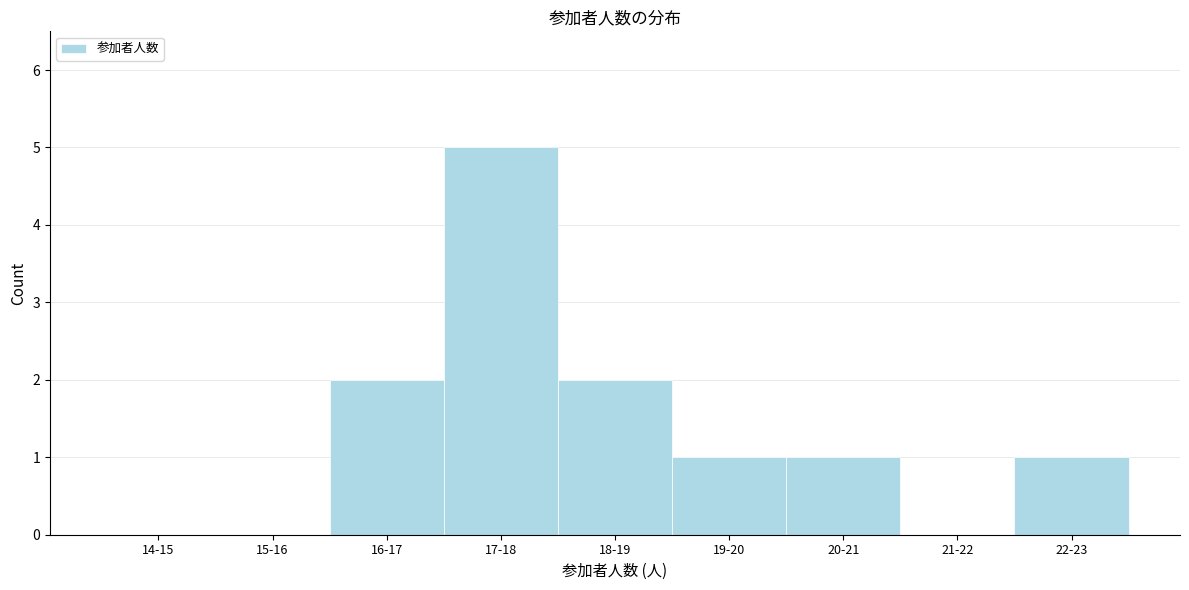

Reading right to left, list all the values displayed in this chart.

22-23=1	21-22=0	20-21=1	19-20=1	18-19=2	17-18=5	16-17=2	15-16=0	14-15=0